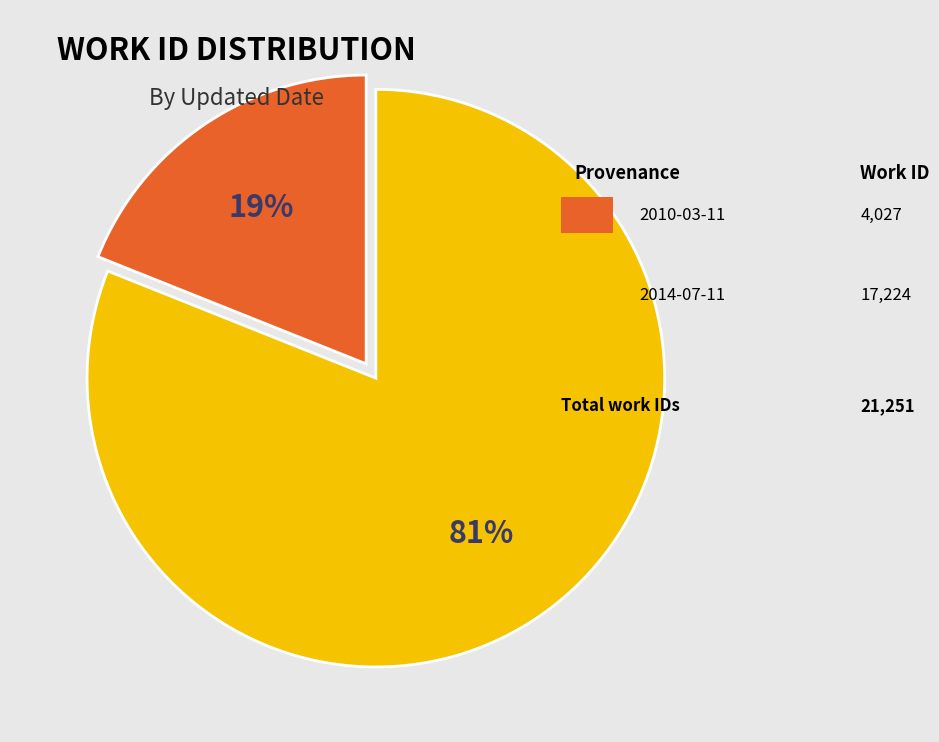

To the nearest percent, what is the average slice percentage?

50%